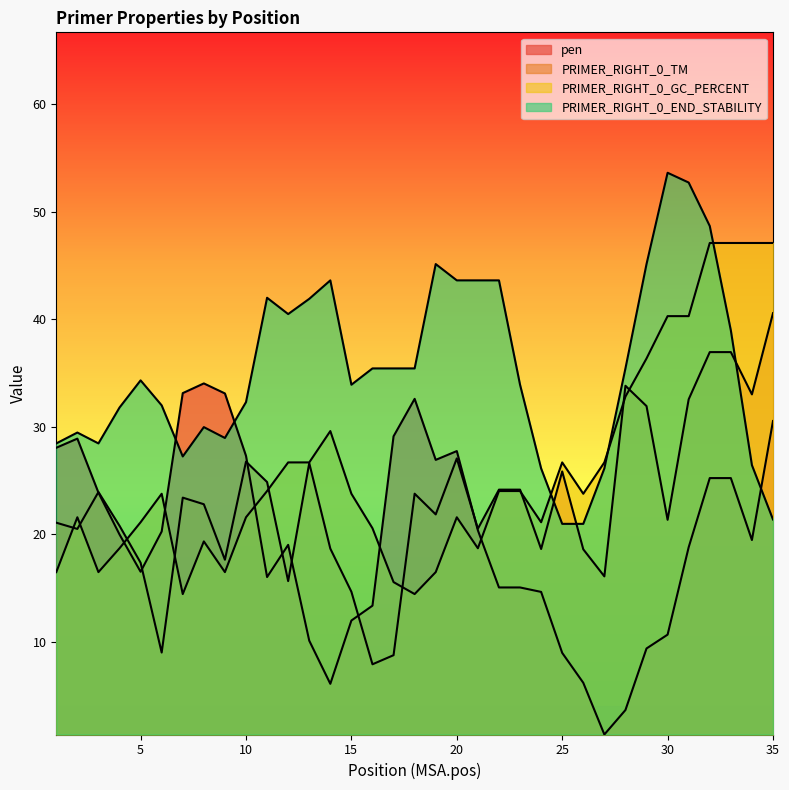

True or false: PRIMER_RIGHT_0_GC_PERCENT and pen cross at least once.

True